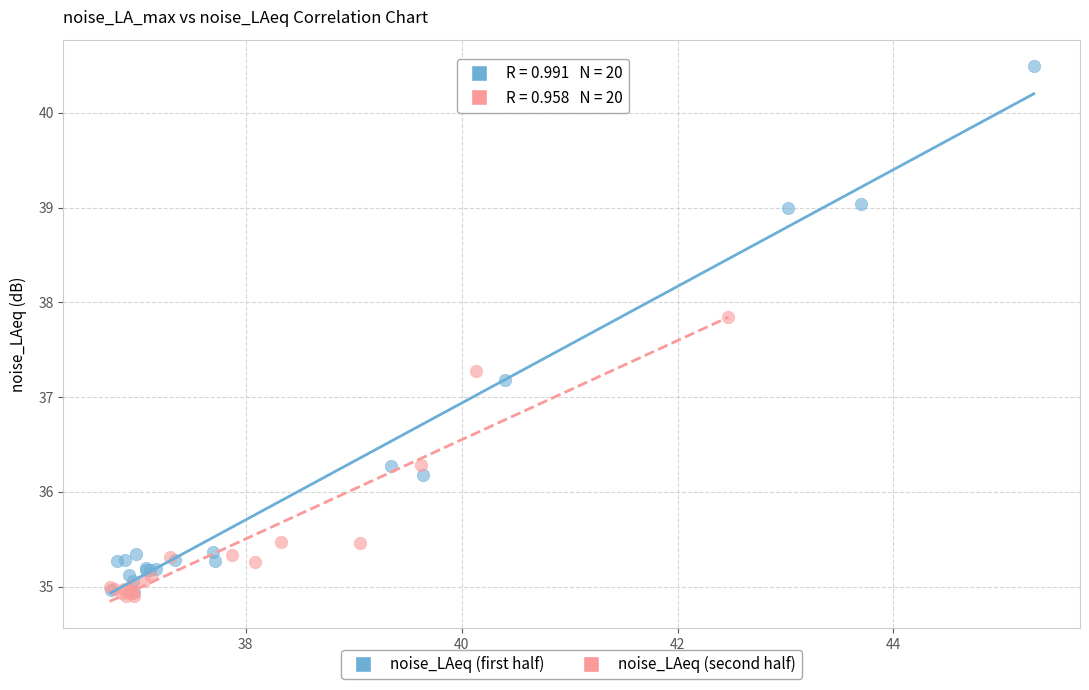

Which series has the largest Y range (max minus min)?

noise_LAeq (first half)